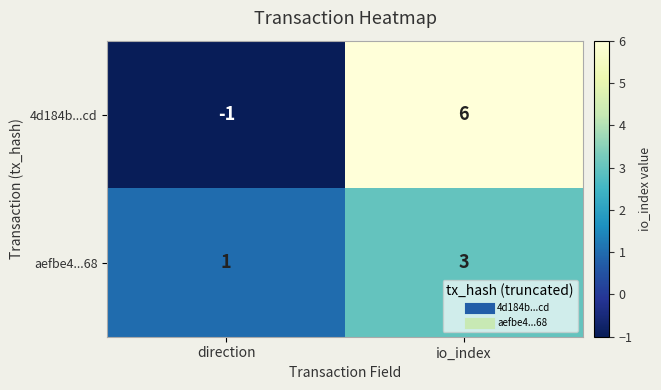

Which series changed the most between direction and io_index?

4d184b...cd